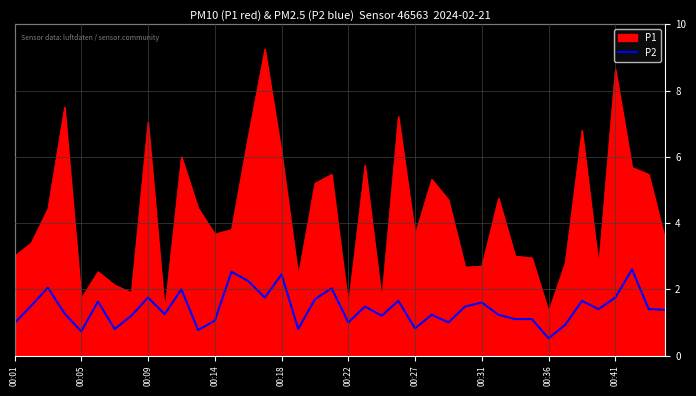

Which series has the largest total across all categories?

P1